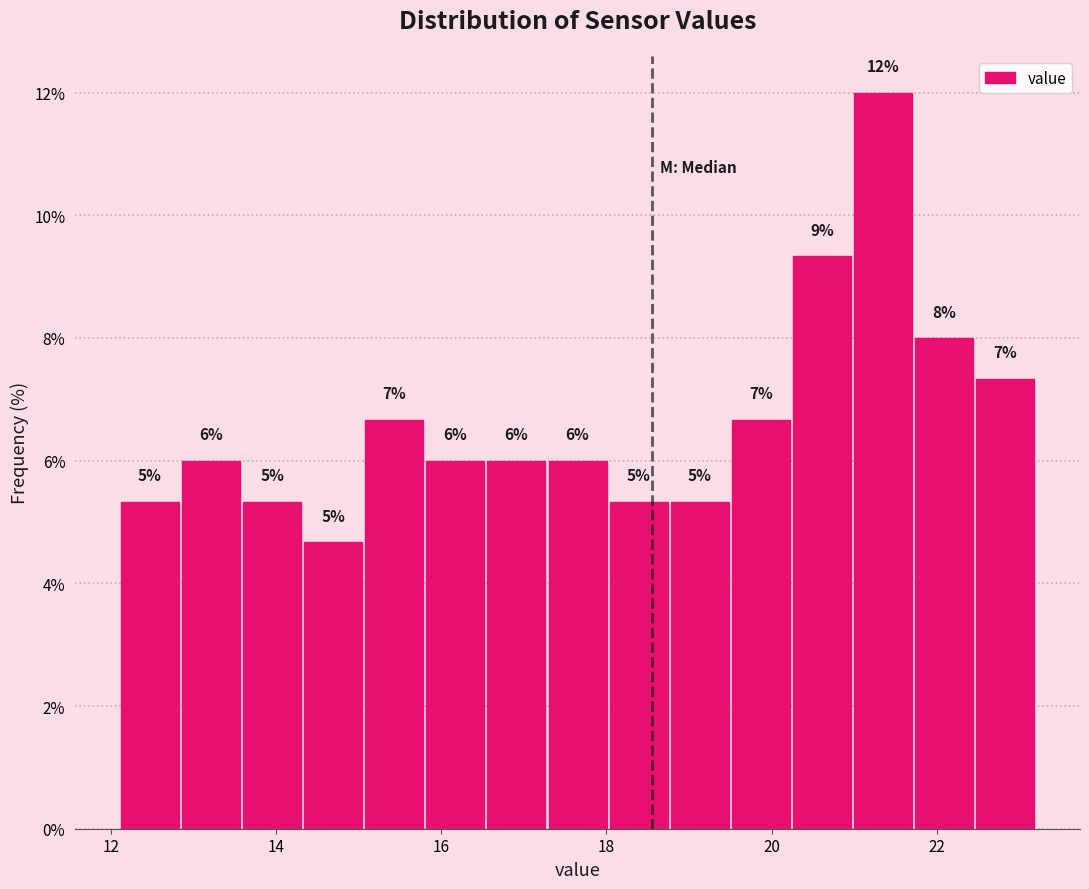

Around what value on the x-axis is the tallest bar? Give the approximate position of its centre, as read against the axis.

21.4